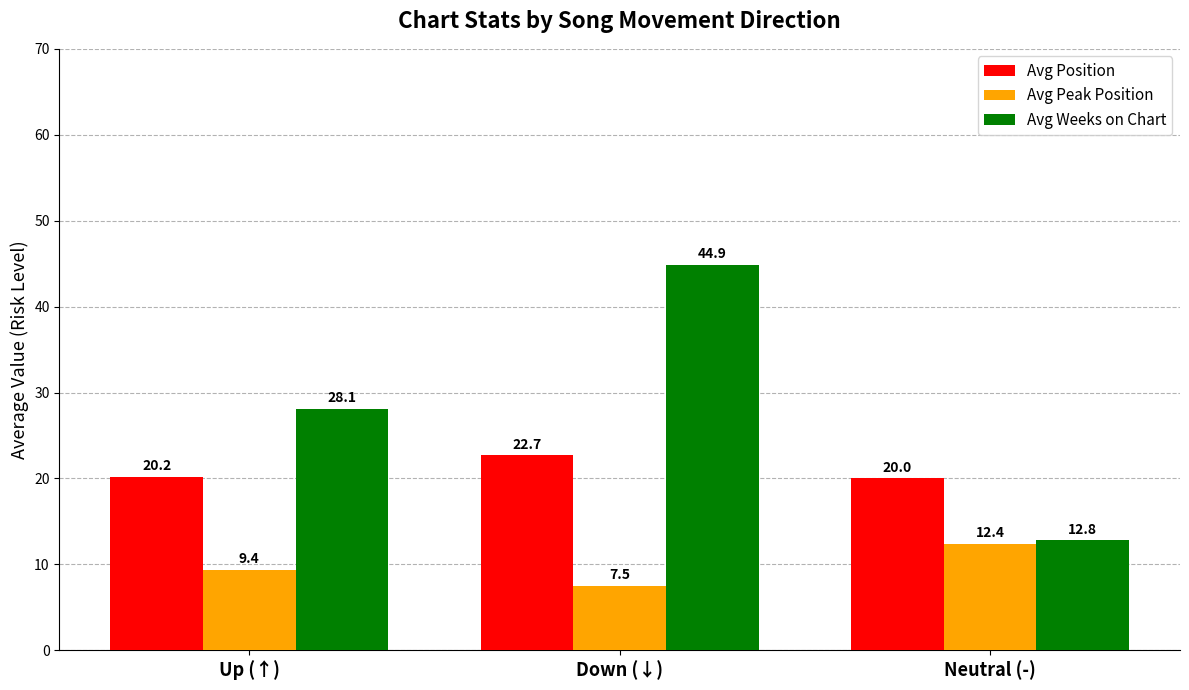

Read the Avg Weeks on Chart value at Down (↓).

44.9